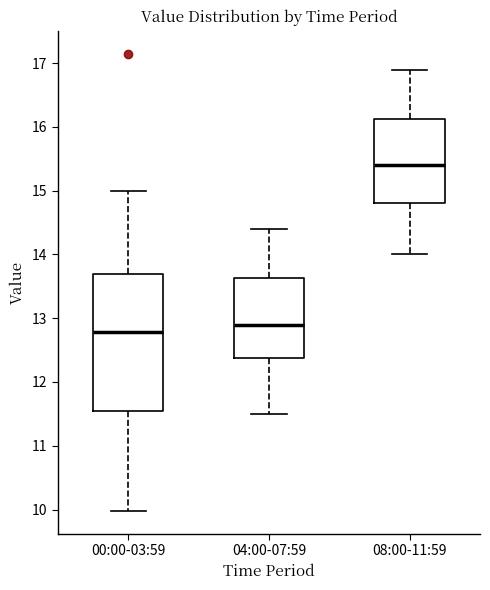

Which box has the lowest median line?

00:00-03:59